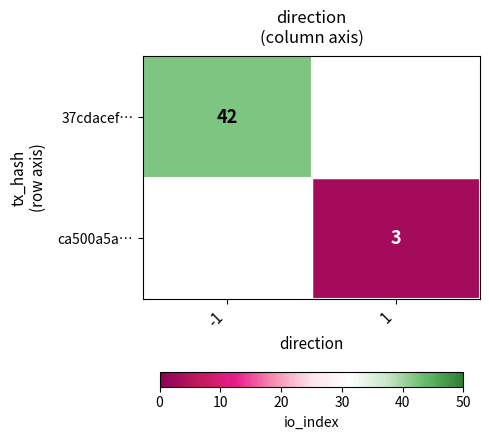

The value of ca500a5a… at 1 is 1.3. True or false?

False